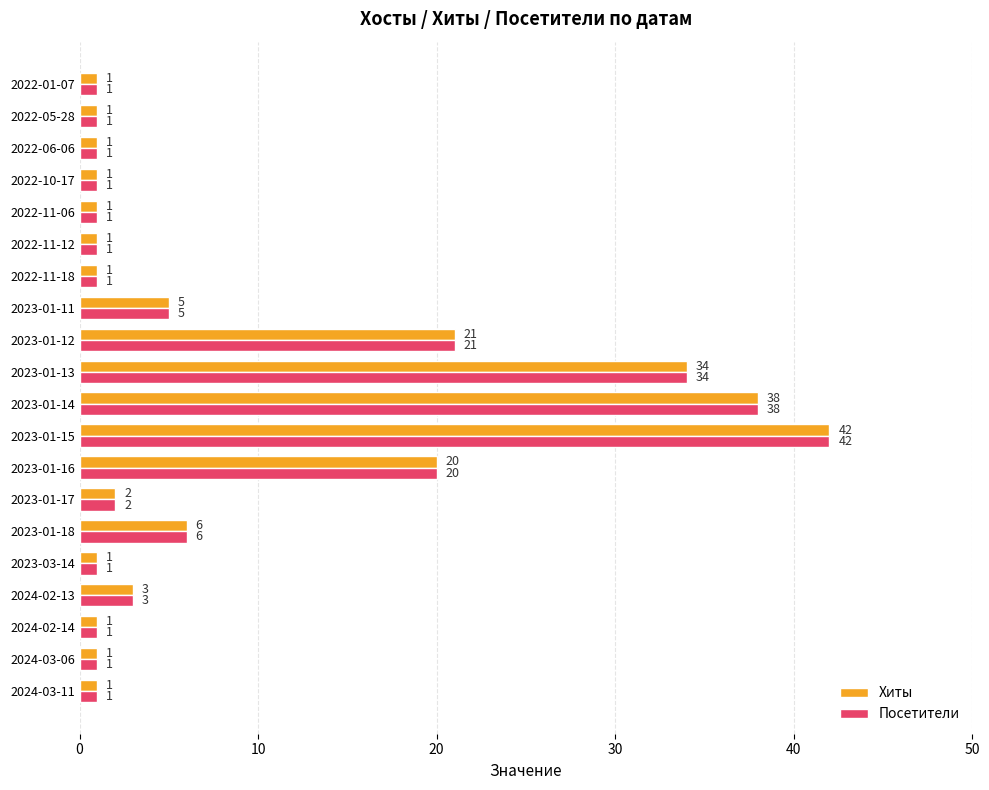

What is the sum of all Посетители values?

182